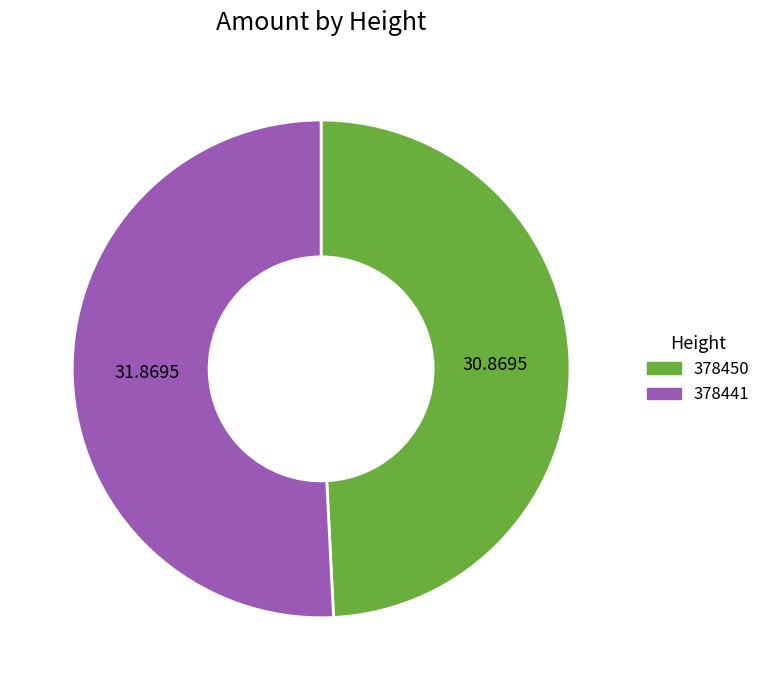

Which category accounts for the majority?

378441